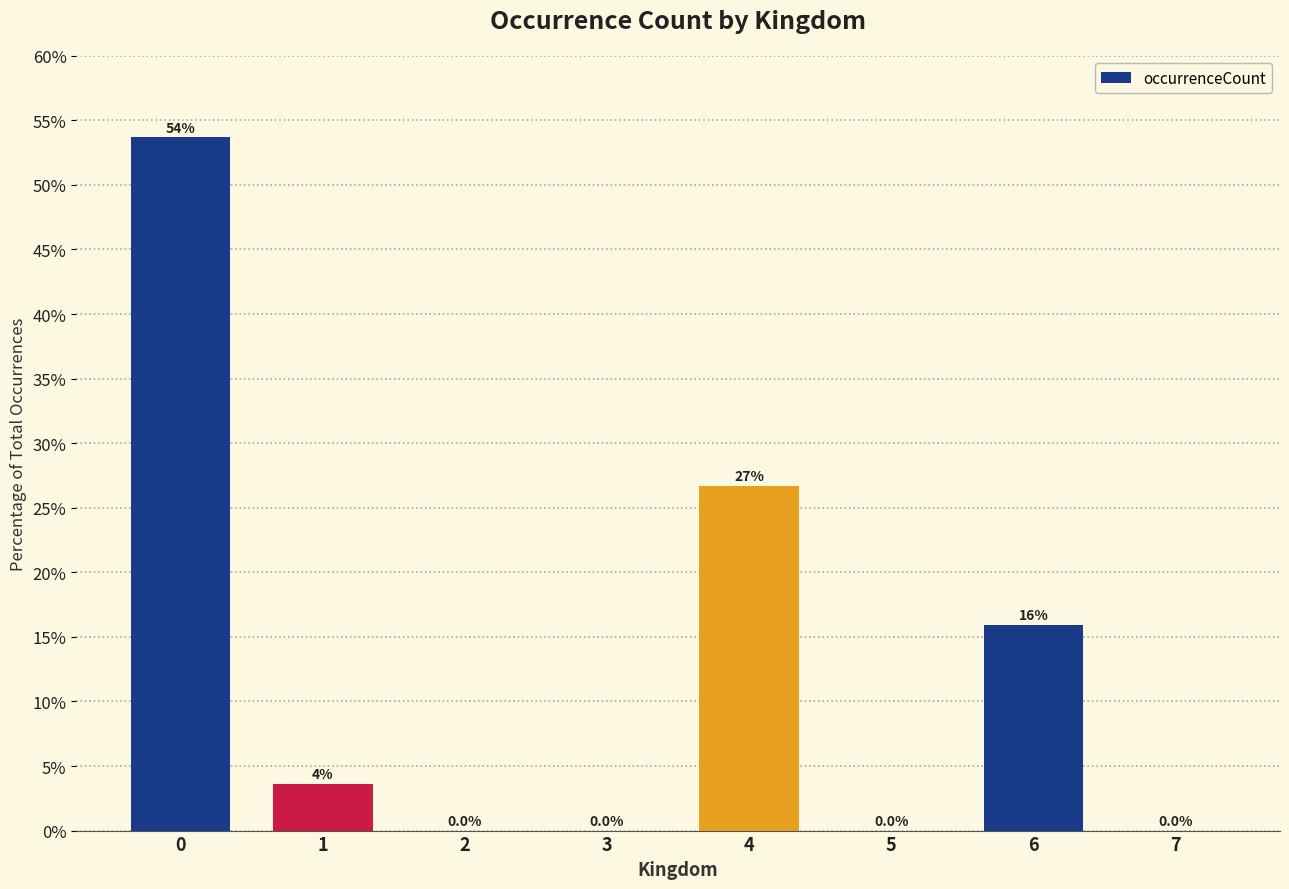

What is the sum of all values?

100.0